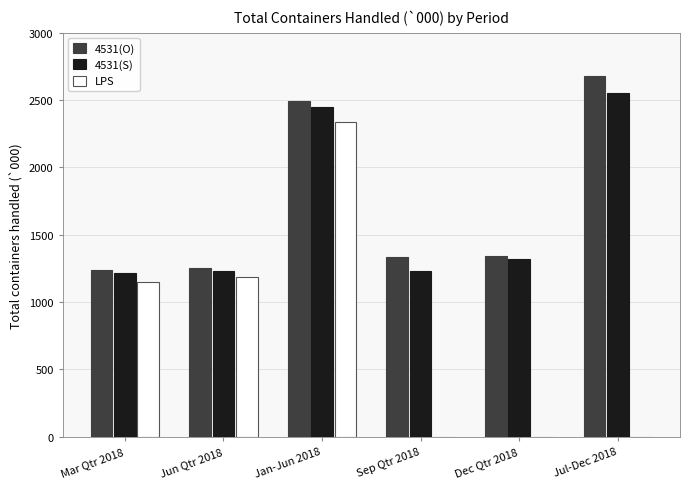

What is the spread (max minus min) of values at Jan-Jun 2018?

153.8